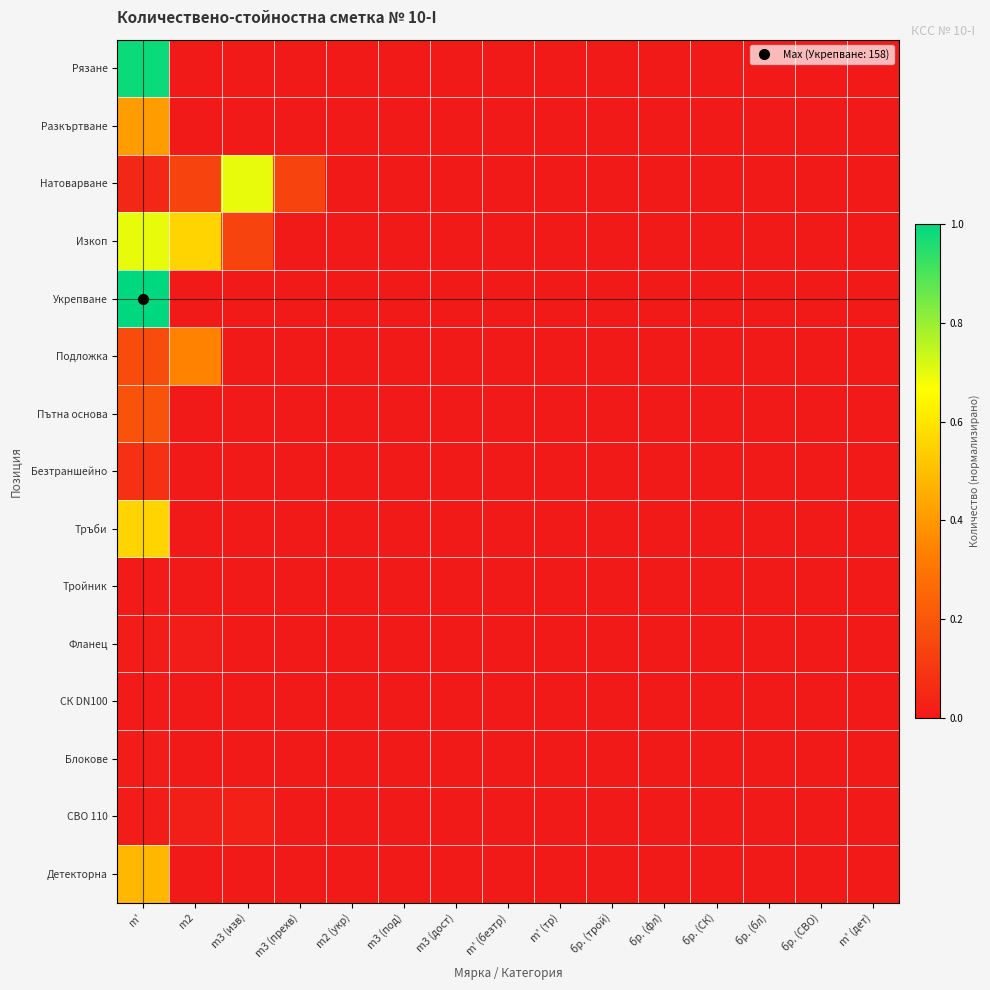

At m' (безтр), list the series in order from largest to smallest.

Рязане, Разкъртване, Натоварване, Изкоп, Укрепване, Подложка, Пътна основа, Безтраншейно, Тръби, Тройник, Фланец, СК DN100, Блокове, СВО 110, Детекторна